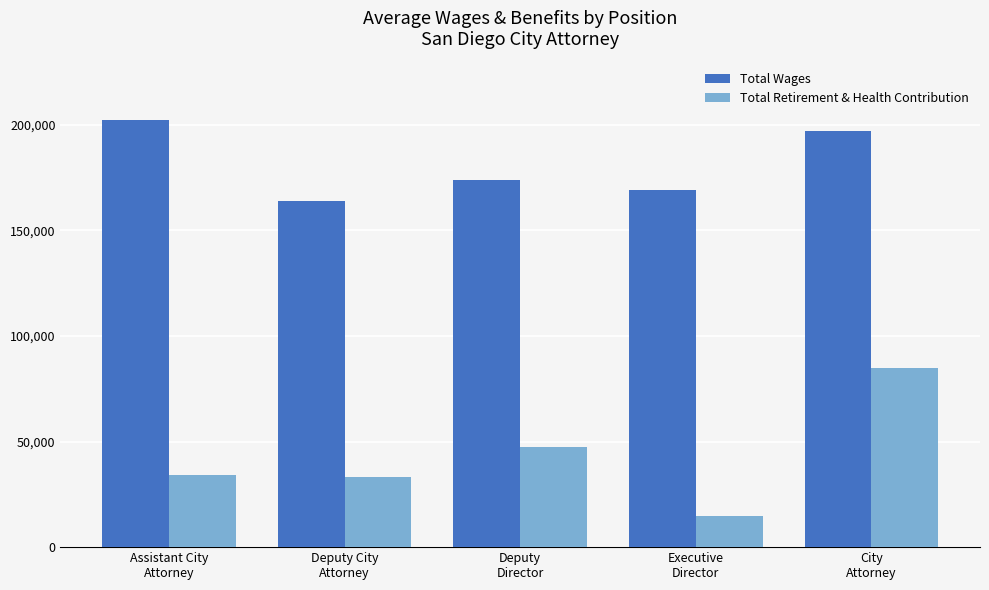

How many bars are there in each group?

2